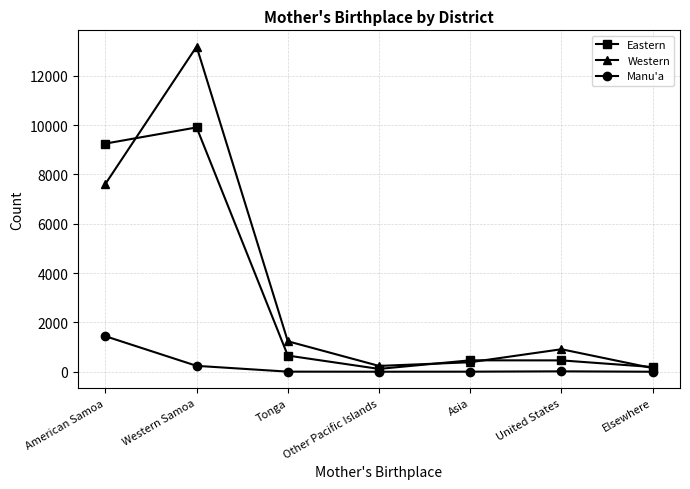

At American Samoa, list the series in order from smallest to largest.

Manu'a, Western, Eastern